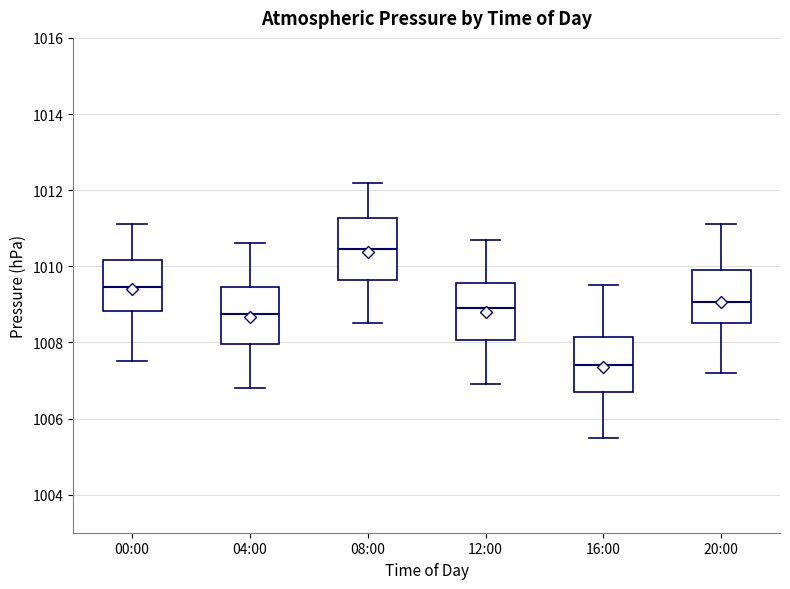

Where is the lower edge of the box for 00:00 on the y-axis? The values are not printed on the chart, so give them approximately, as read against the axis.

1008.8